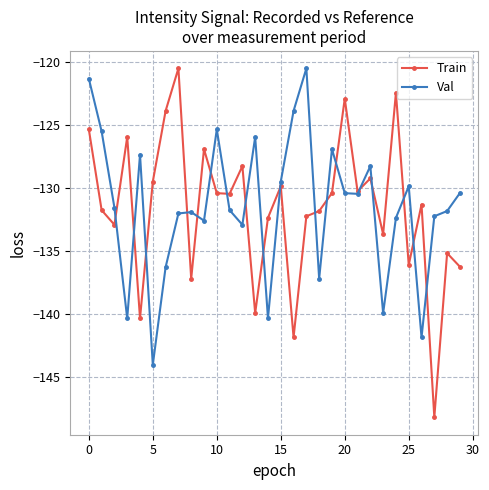

How many interior local peaks does the Val series have?

8